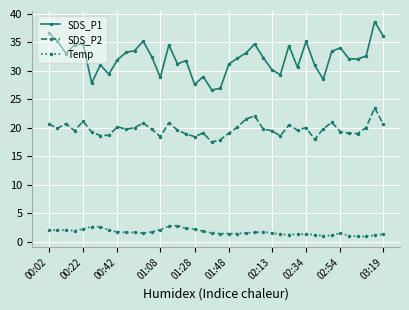

True or false: SDS_P2 and Temp intersect in this chart.

False